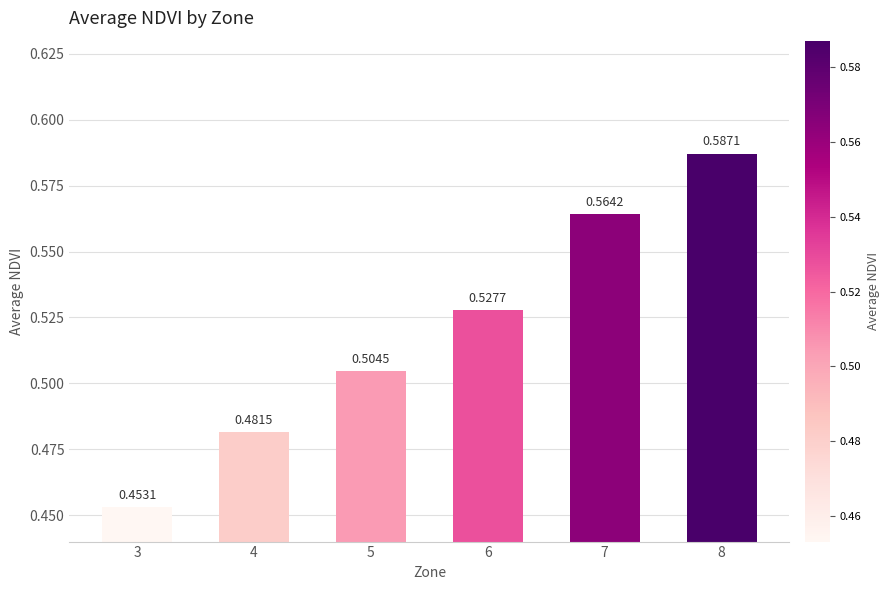

What is the sum of all values?

3.1